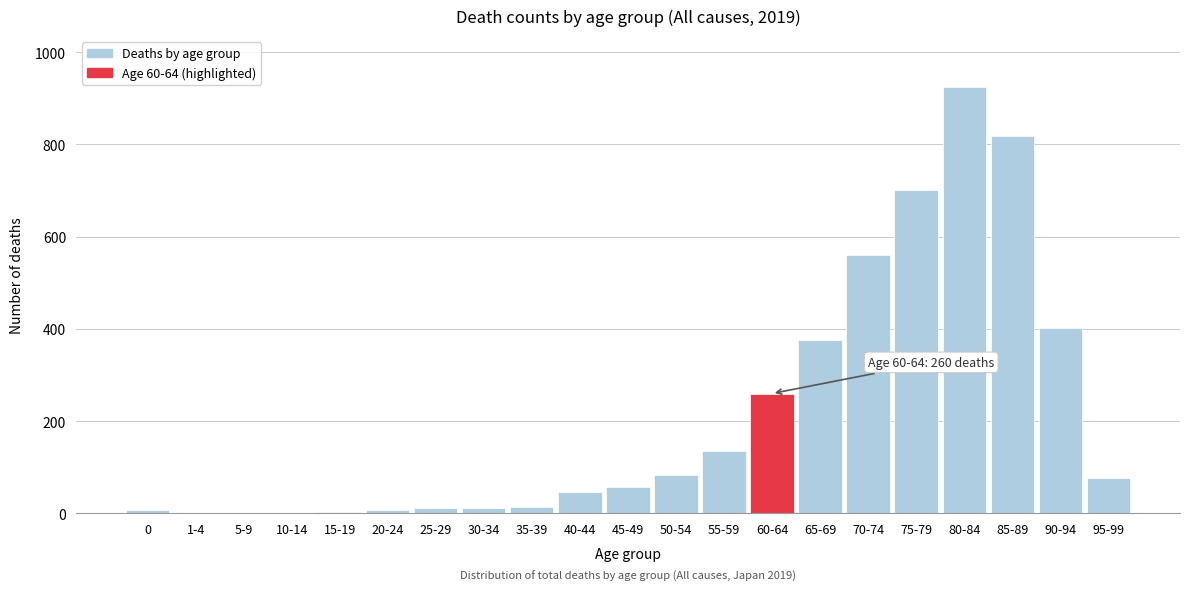

What is the sum of all values?

4507